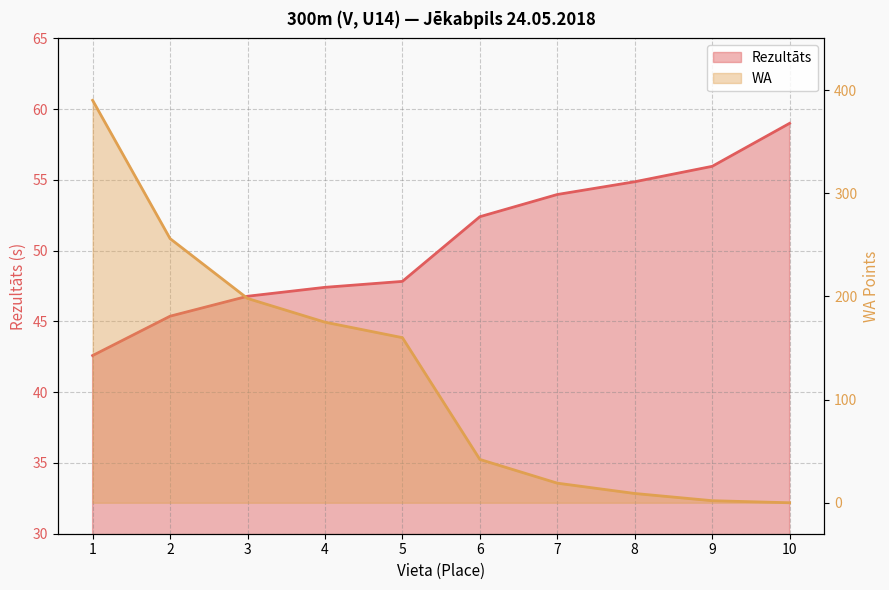

What is the value of the WA point at the 6th from the left?

42.0